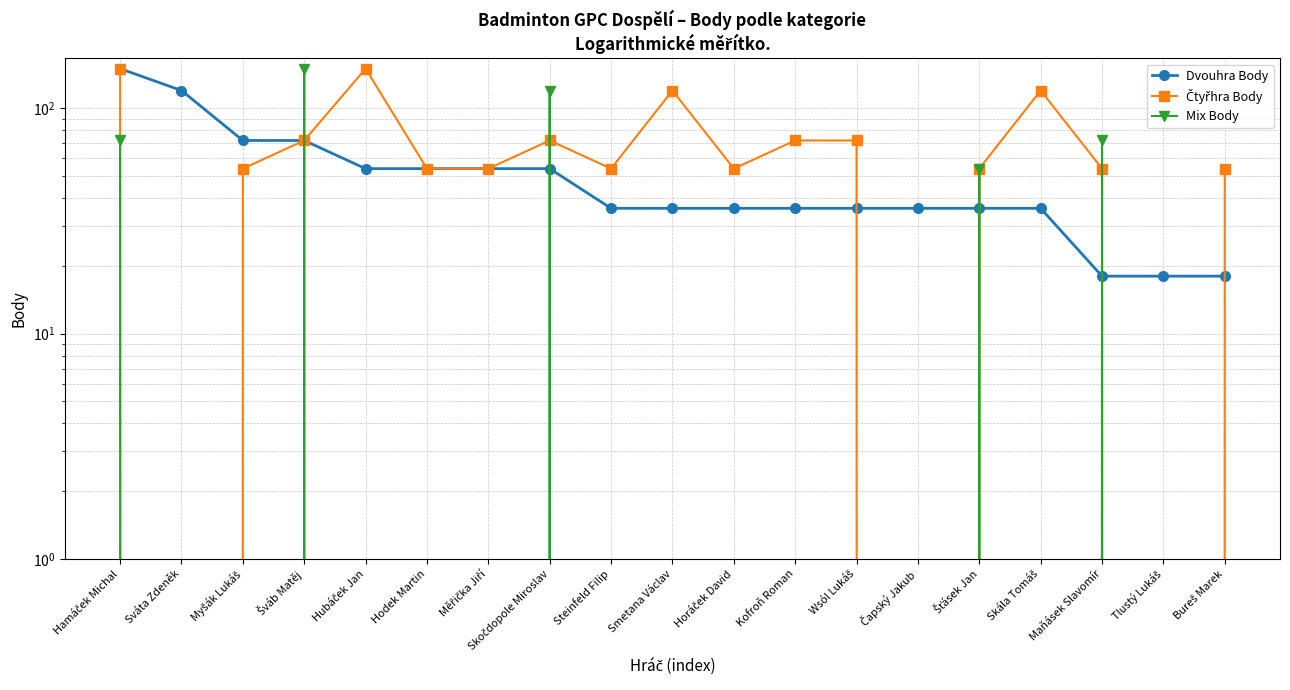

Rank the series by their average value, from highest to lowest.

Čtyřhra Body, Dvouhra Body, Mix Body